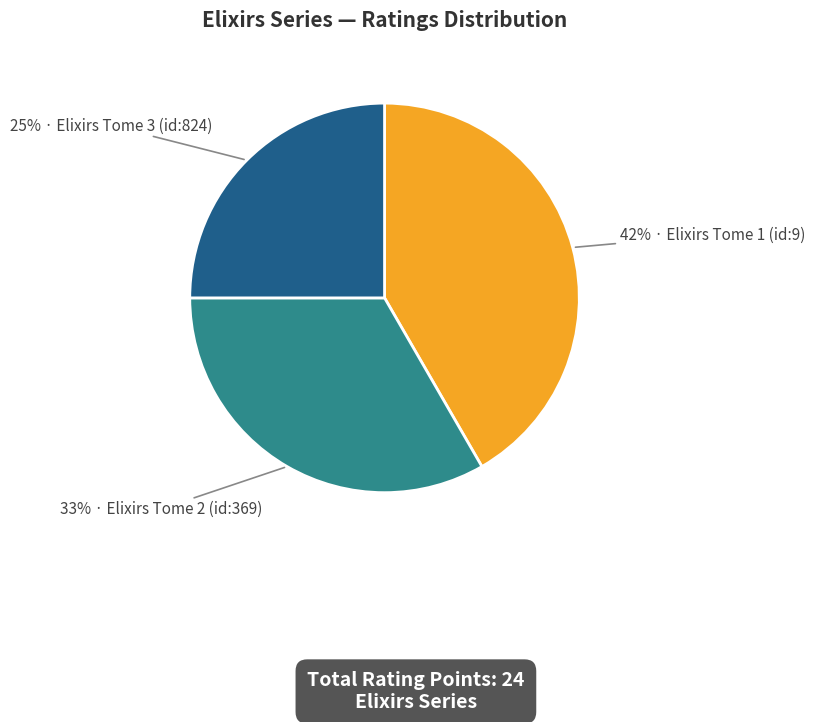

Is there any slice that represents more than half of the pie?

No